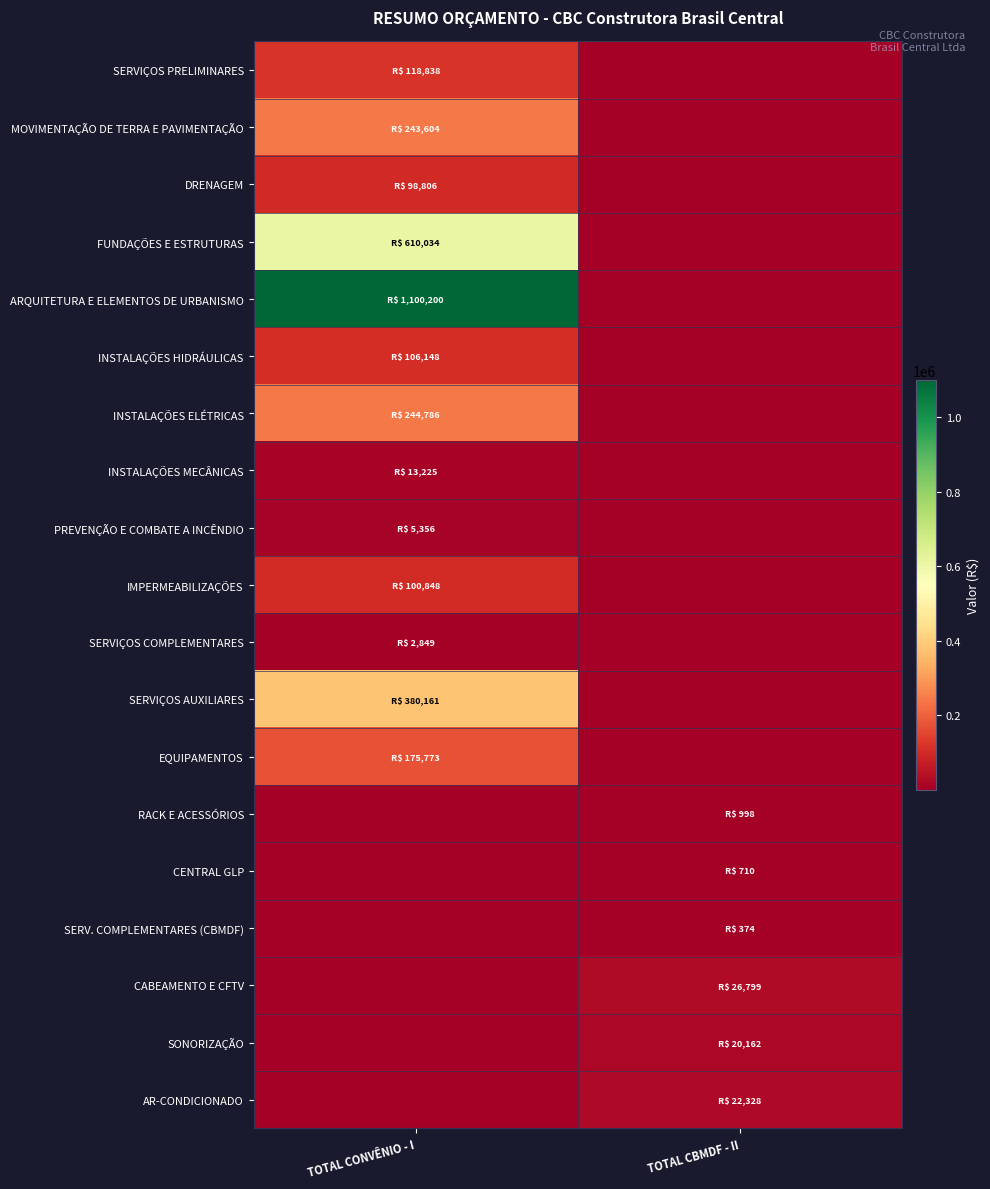

What is the difference between the highest and lowest values at TOTAL CBMDF - II?

26799.4